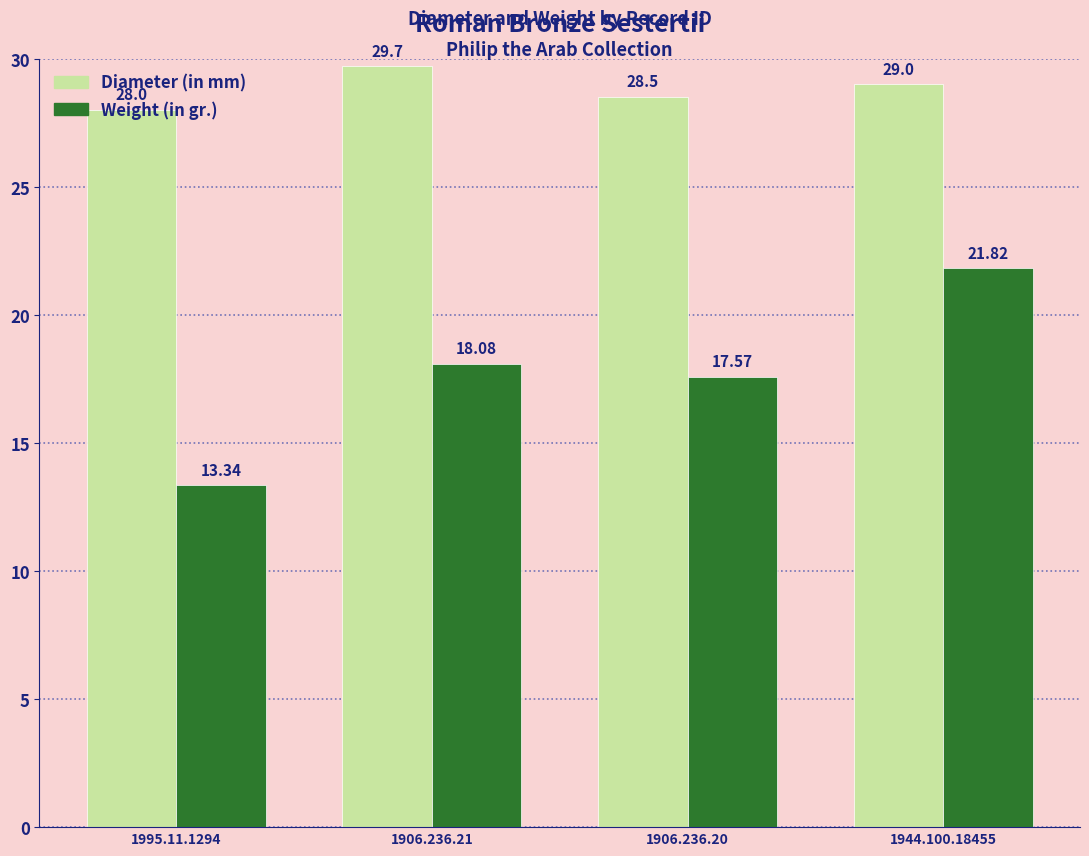

Which series has the largest range (max minus min)?

Weight (in gr.)